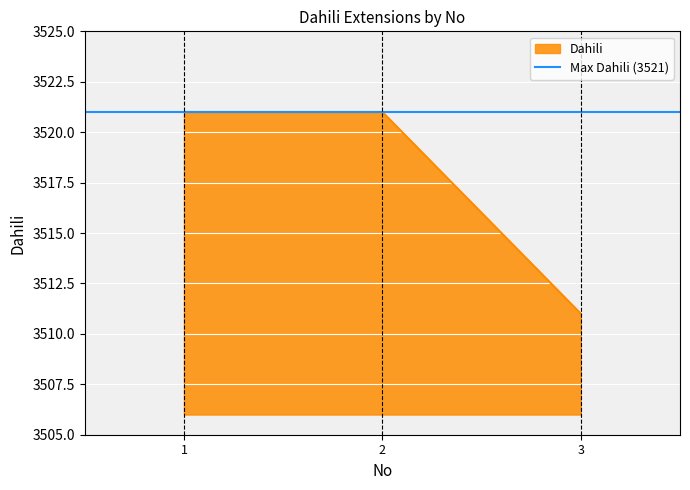

What is the greatest value displayed?

3521